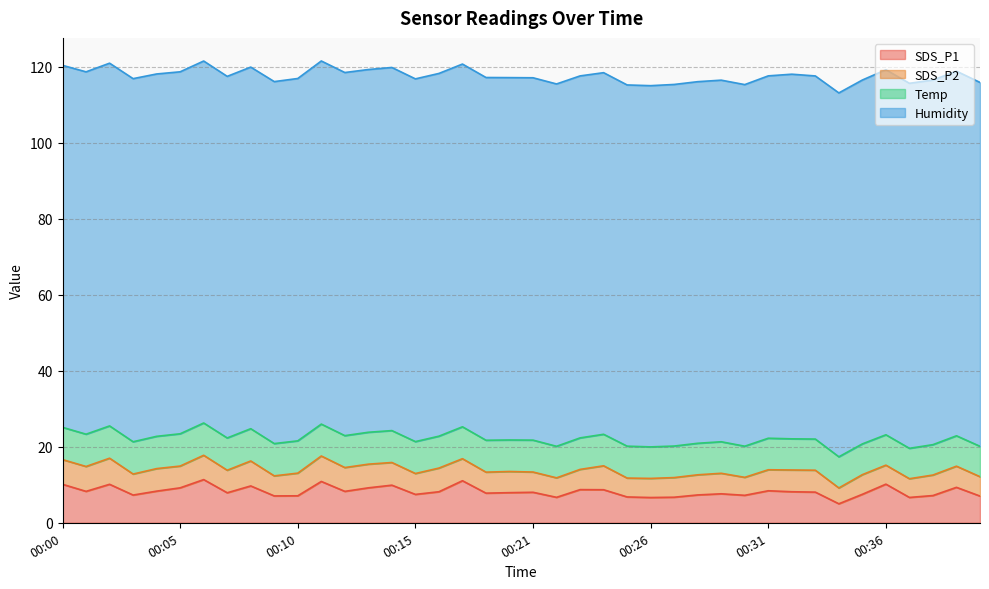

The Temp series shows 14.8 at 00:17. True or false?

False